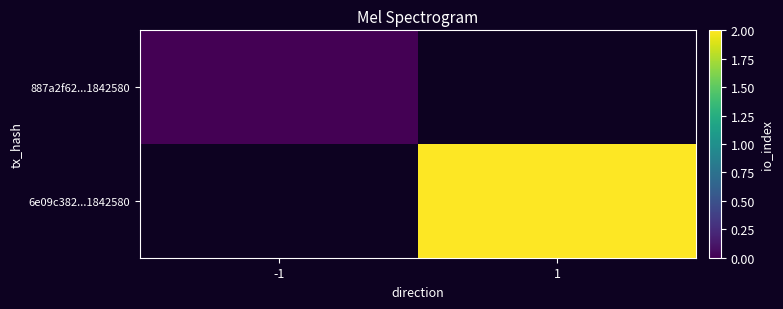

Which has a higher value, 1 or -1?

-1